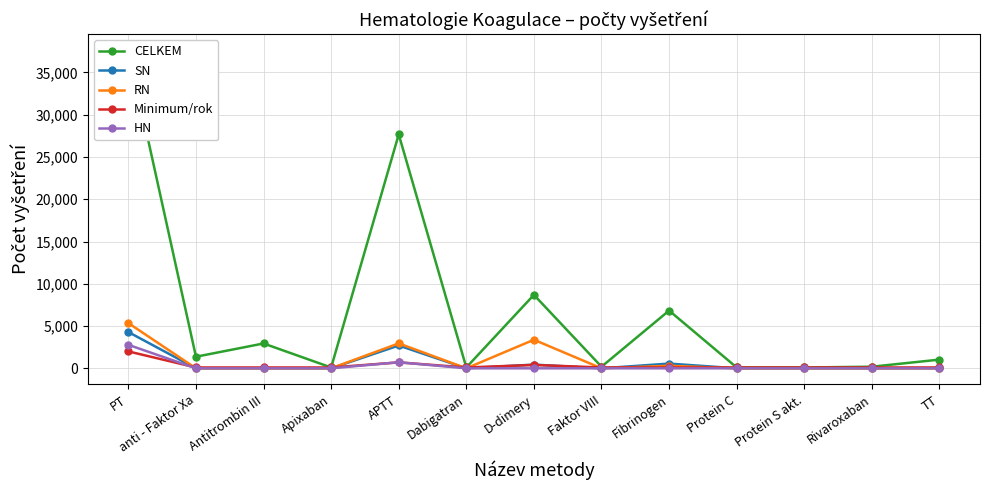

True or false: RN and SN intersect in this chart.

False